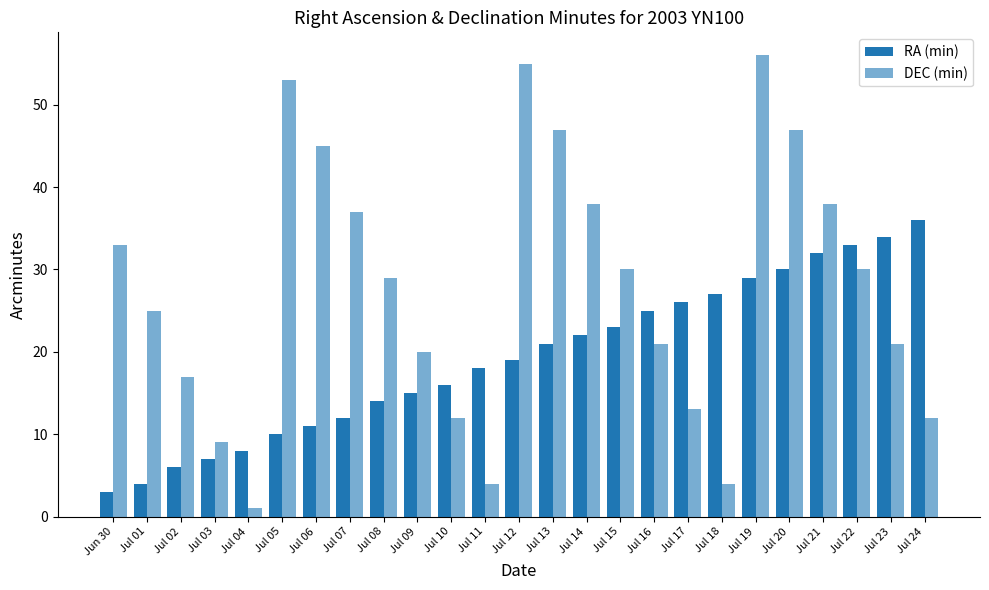

Between Jul 02 and Jul 08, which is larger?

Jul 08